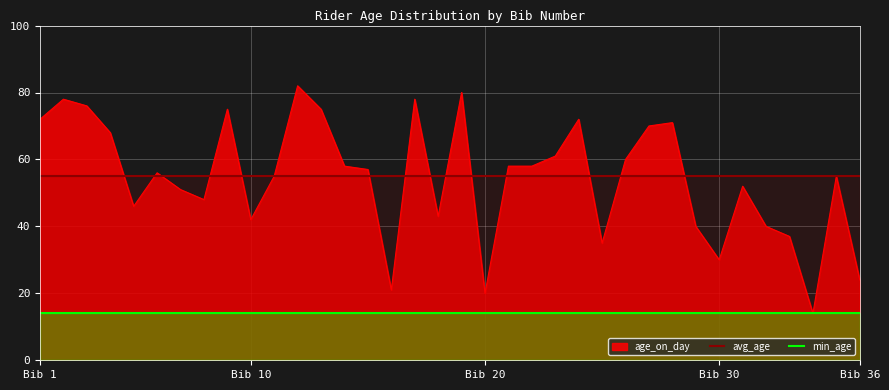

What is the value of the min_age point at the 4th from the left?

14